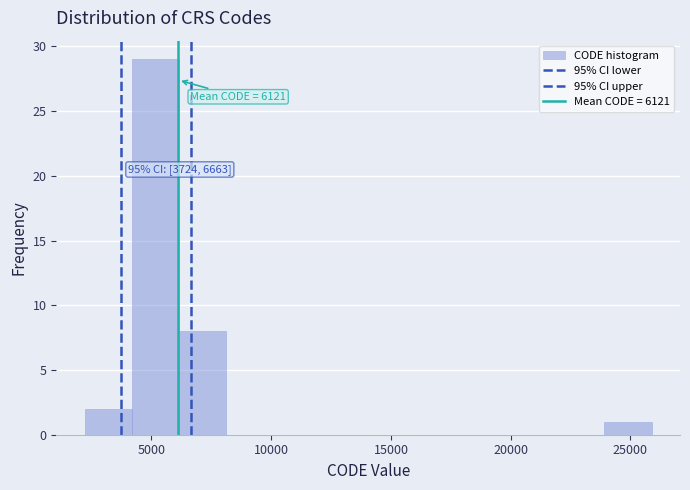

Around what value on the x-axis is the tallest bar? Give the approximate position of its centre, as read against the axis.

5000